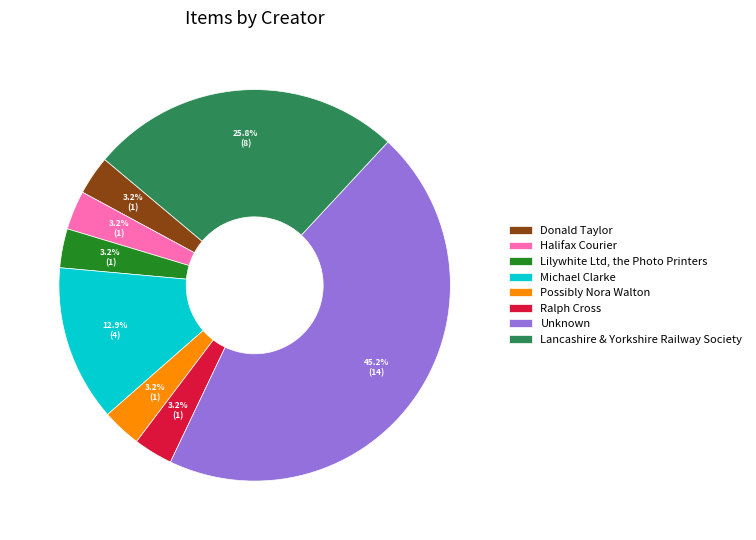

Which slice is the largest?

Unknown